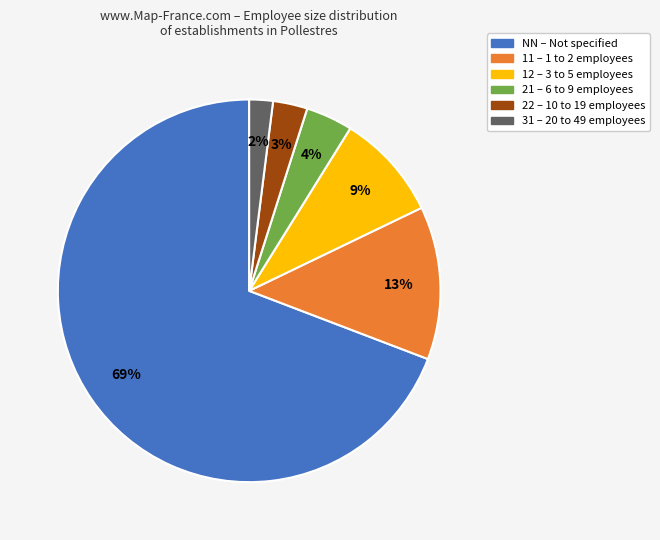

Does 21 account for over 50% of the chart?

No